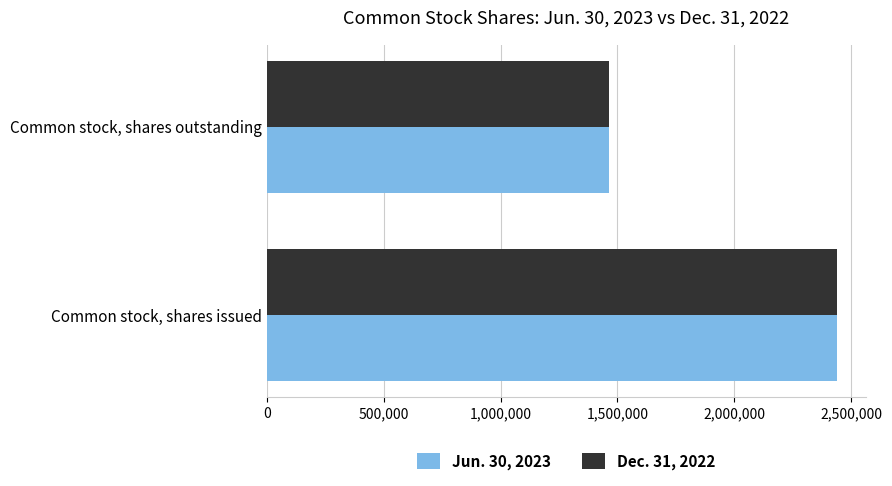

Which category has the lowest value in the Dec. 31, 2022 series?

Common stock, shares outstanding